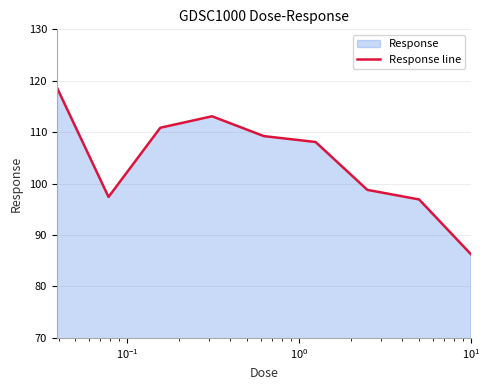

What is the smallest value displayed?

86.3